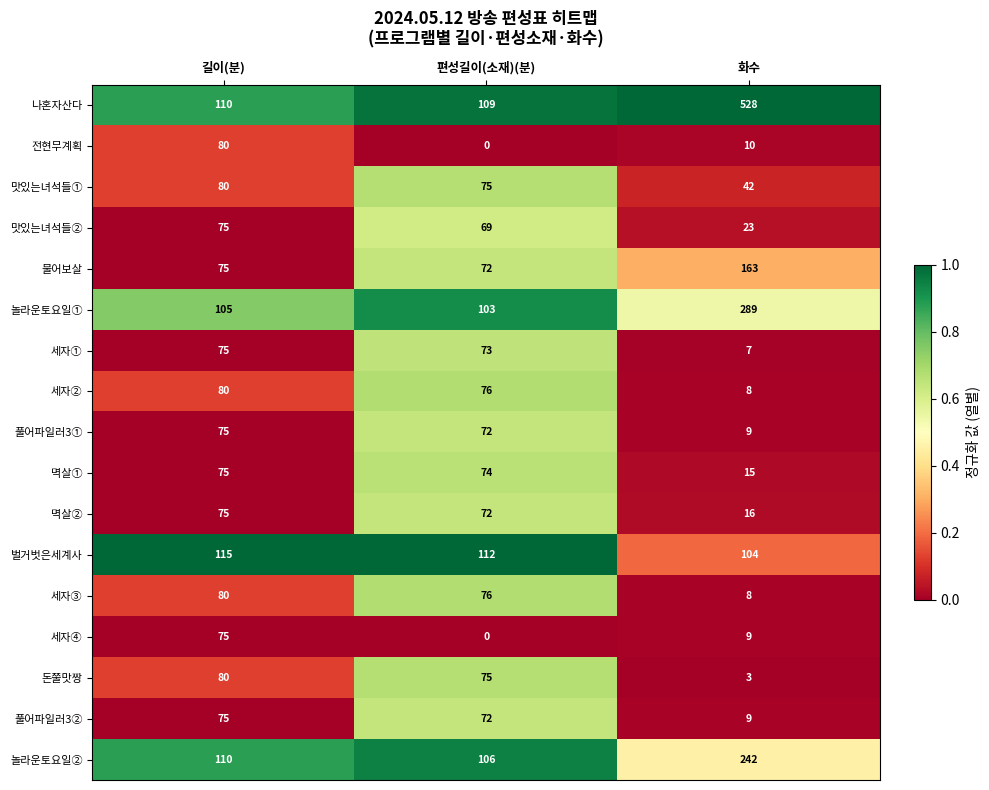

What is the sum of the 물어보살 values at 편성길이(소재)(분) and 길이(분)?

147